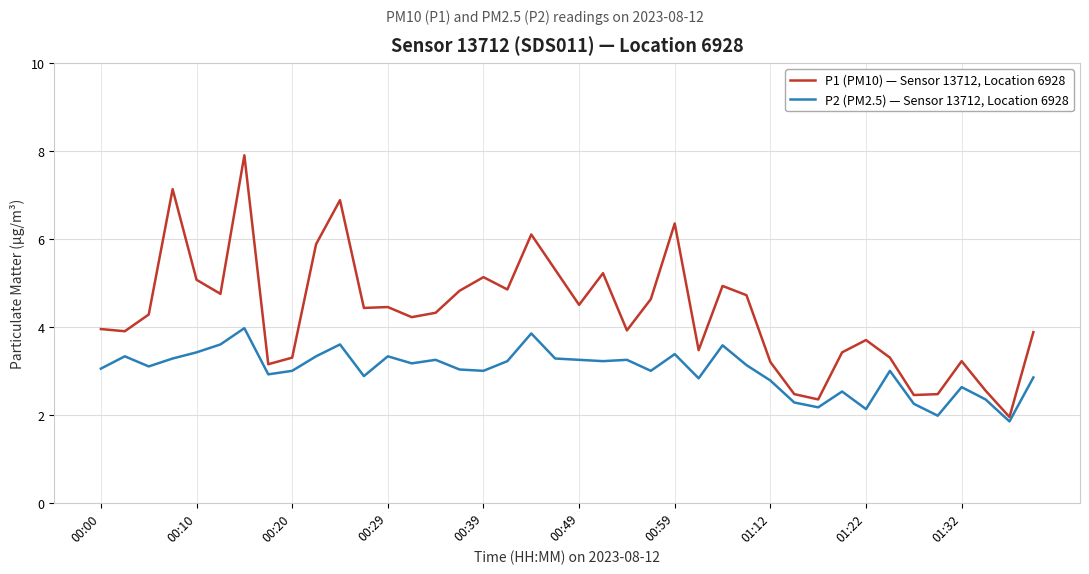

Which series has the widest spread of values?

P1 (PM10) — Sensor 13712, Location 6928